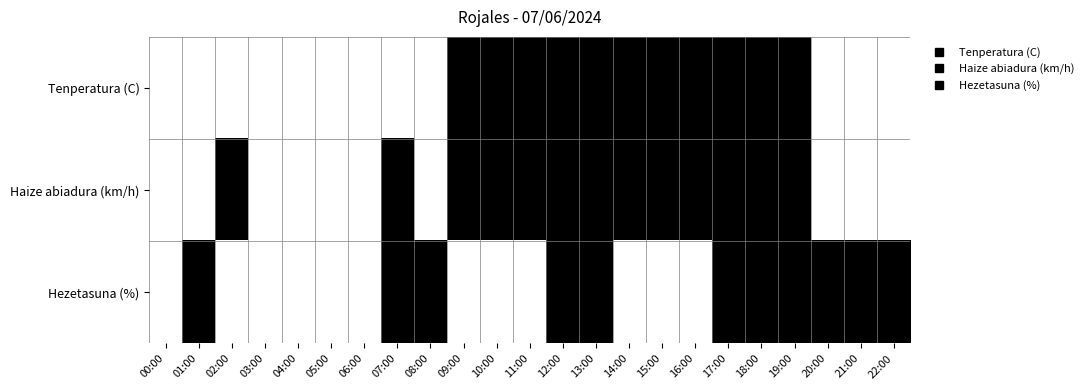

List the series in order of their peak value, highest first.

Tenperatura (C), Haize abiadura (km/h), Hezetasuna (%)